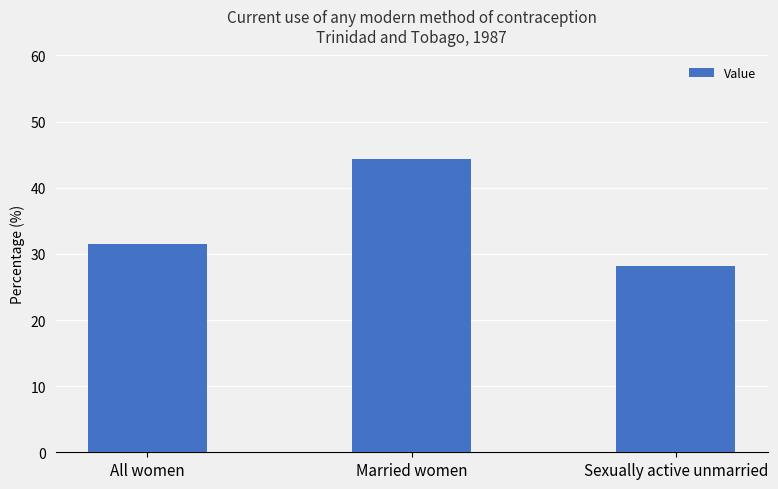

What is the value of the 3rd bar from the left?

28.1